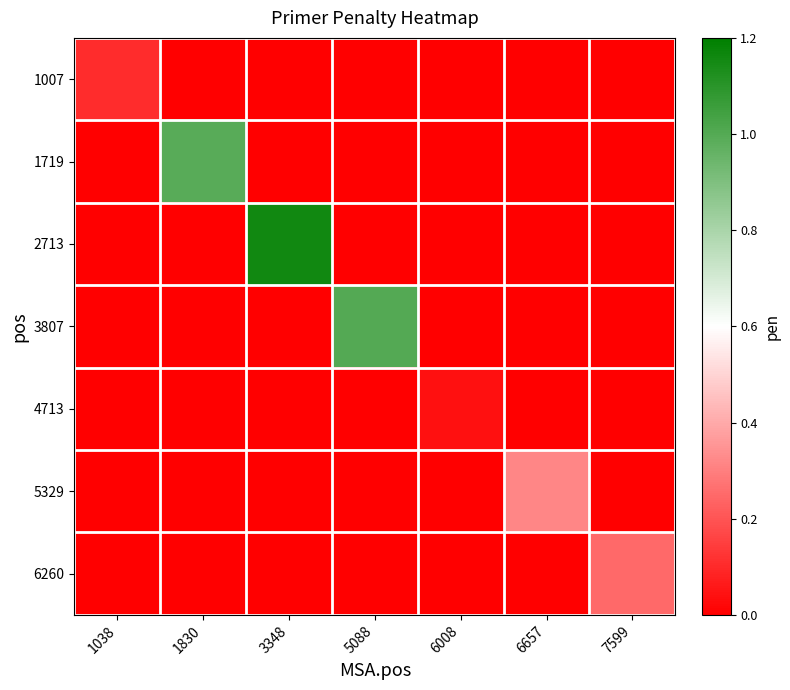

Reading right to left, extract all data points from this chart.

1007: 7599=0.0	6657=0.0	6008=0.0	5088=0.0	3348=0.0	1830=0.0	1038=0.1
1719: 7599=0.0	6657=0.0	6008=0.0	5088=0.0	3348=0.0	1830=1.0	1038=0.0
2713: 7599=0.0	6657=0.0	6008=0.0	5088=0.0	3348=1.2	1830=0.0	1038=0.0
3807: 7599=0.0	6657=0.0	6008=0.0	5088=1.0	3348=0.0	1830=0.0	1038=0.0
4713: 7599=0.0	6657=0.0	6008=0.0	5088=0.0	3348=0.0	1830=0.0	1038=0.0
5329: 7599=0.0	6657=0.3	6008=0.0	5088=0.0	3348=0.0	1830=0.0	1038=0.0
6260: 7599=0.3	6657=0.0	6008=0.0	5088=0.0	3348=0.0	1830=0.0	1038=0.0